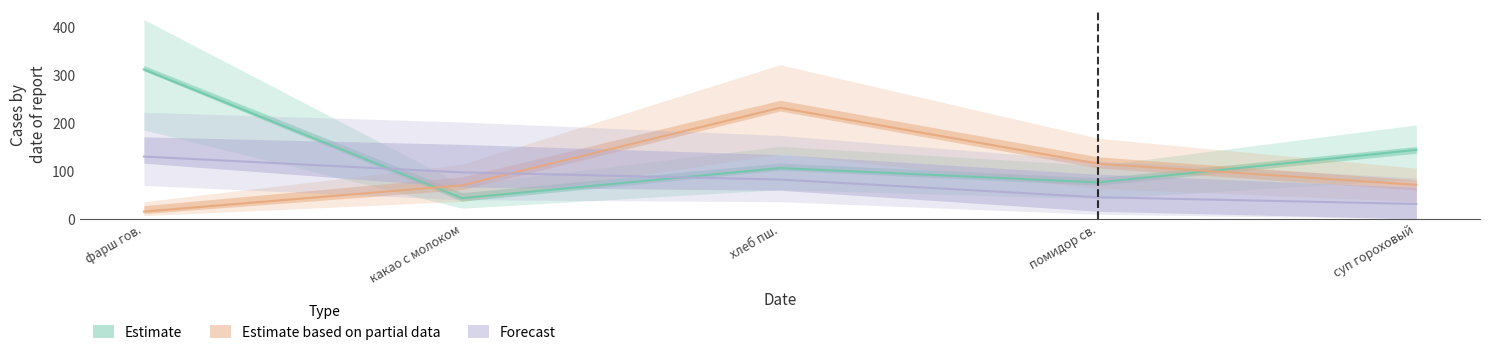

How many data points in Forecast are above 82?

2